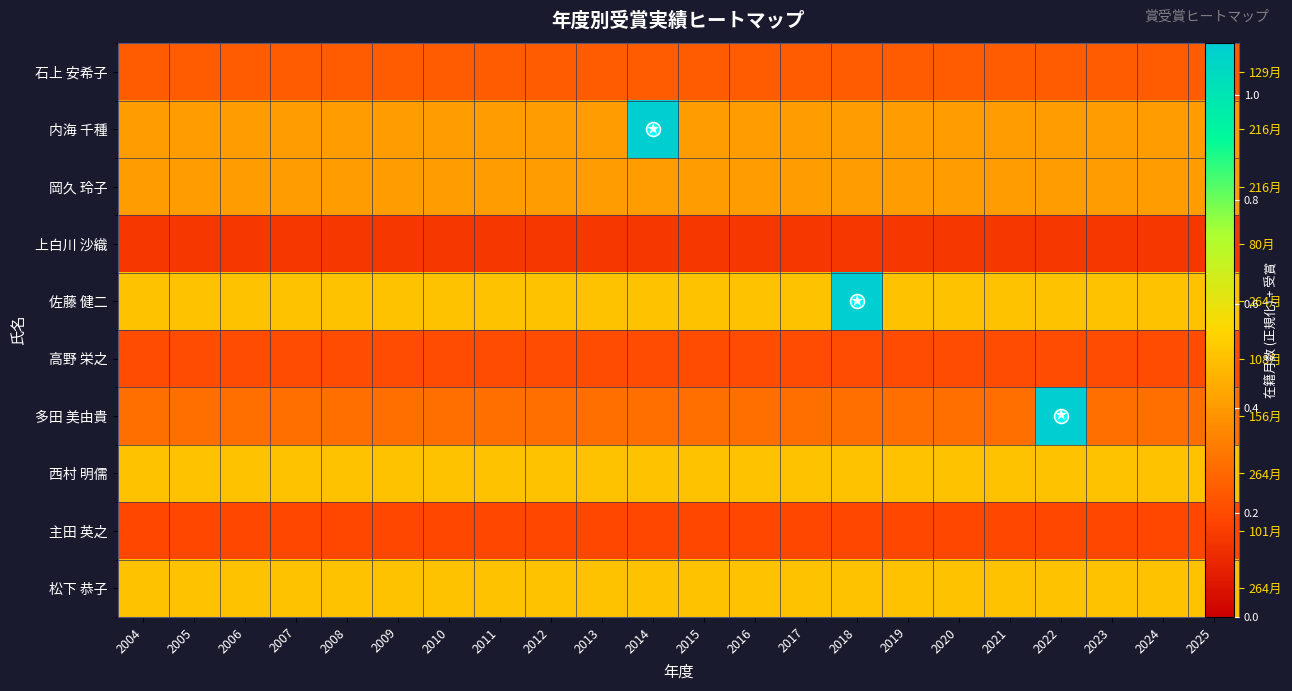

The value of 石上 安希子 at 2010 is 0.2. True or false?

True